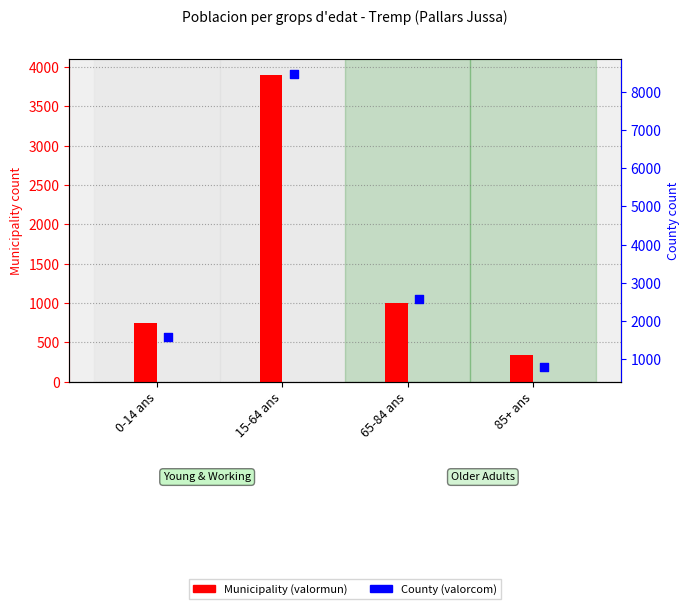

Which series contains the highest Y value?

County (valorcom)